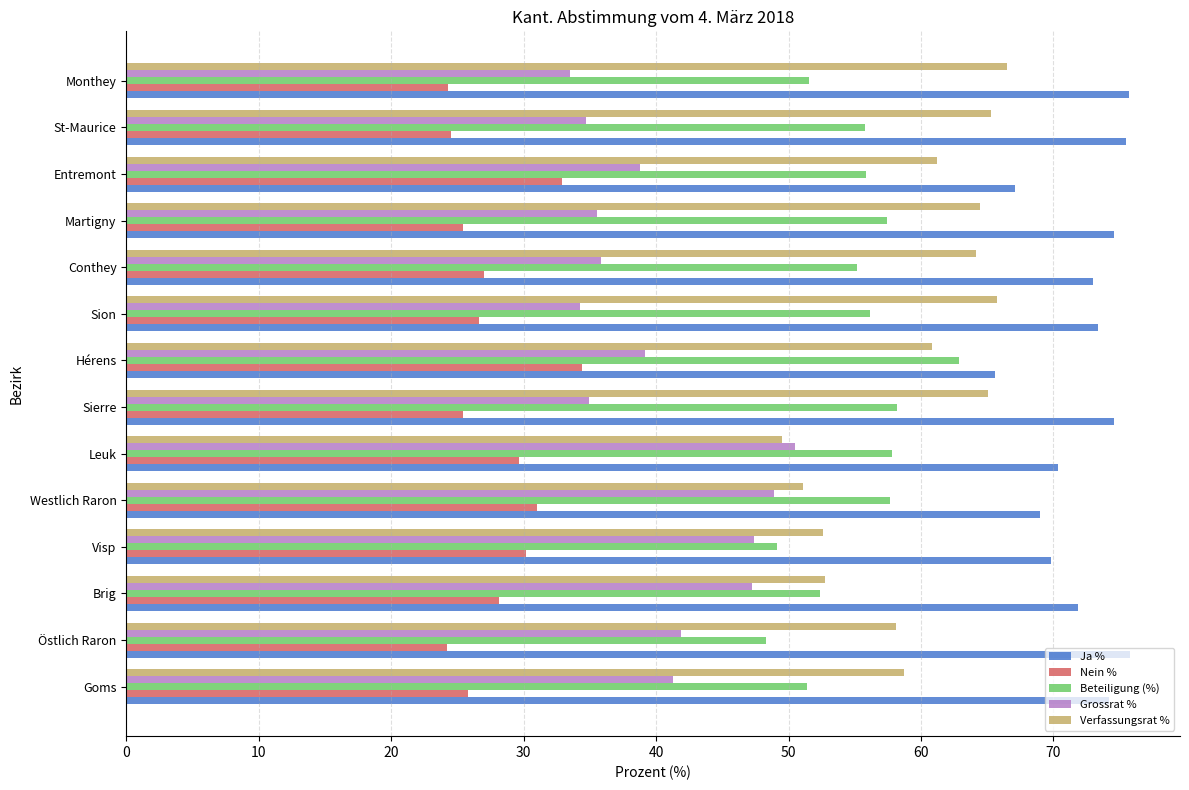

What is the total value across all series at Hérens?

262.9